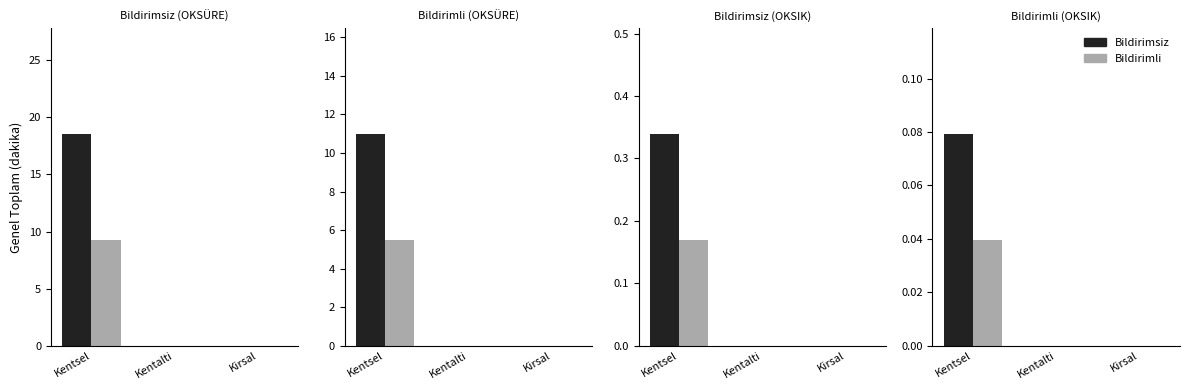

Is it true that Bildirimli equals 0.0 at Kentalti?

False